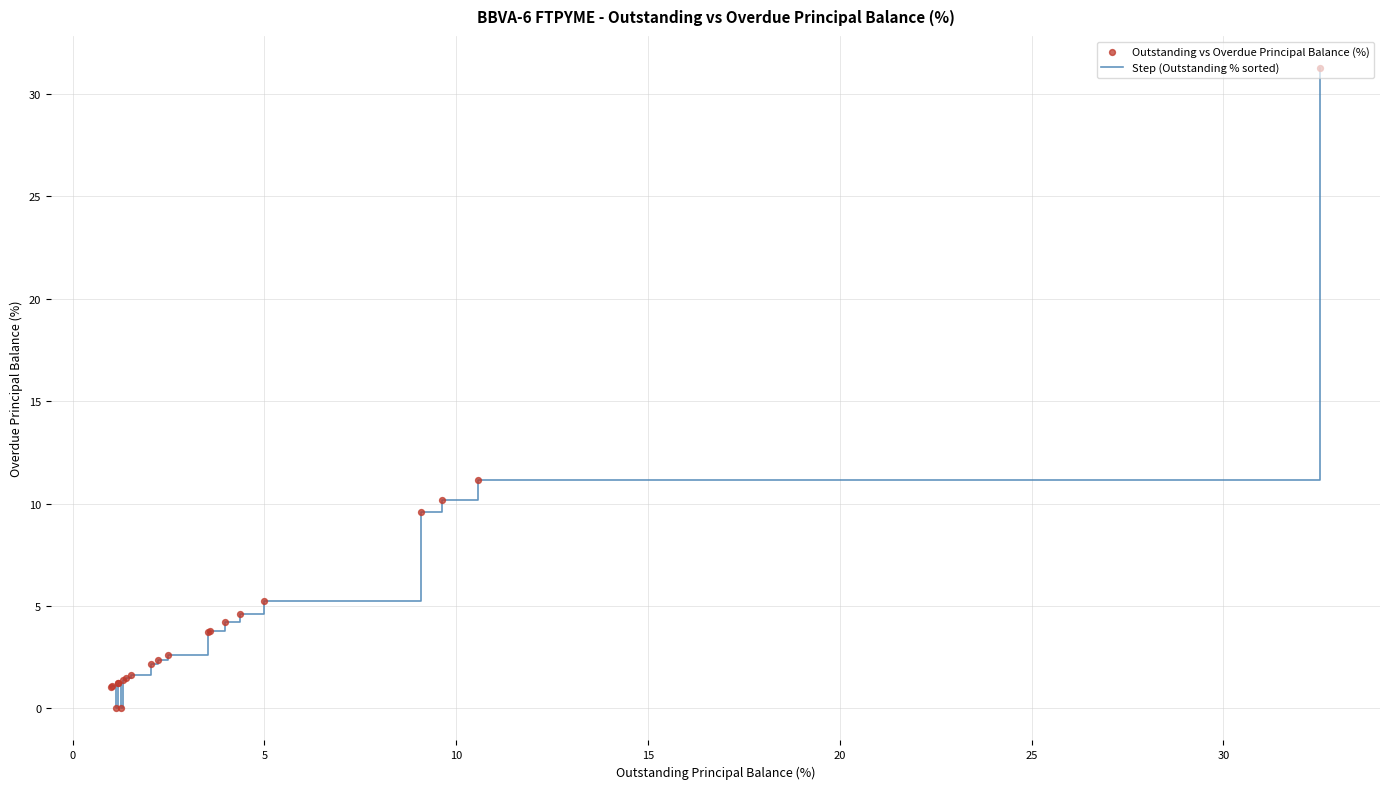

What is the greatest value displayed?

31.3